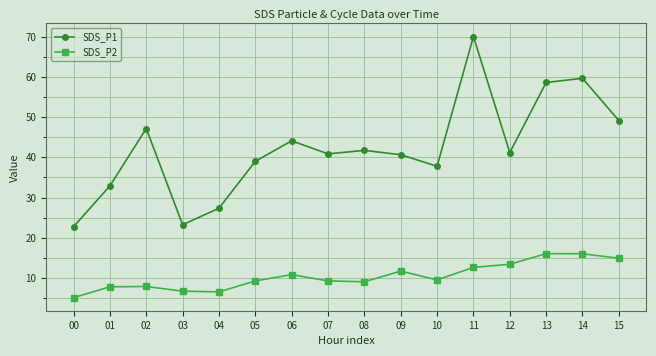

Where is the first local maximum for SDS_P1?

02